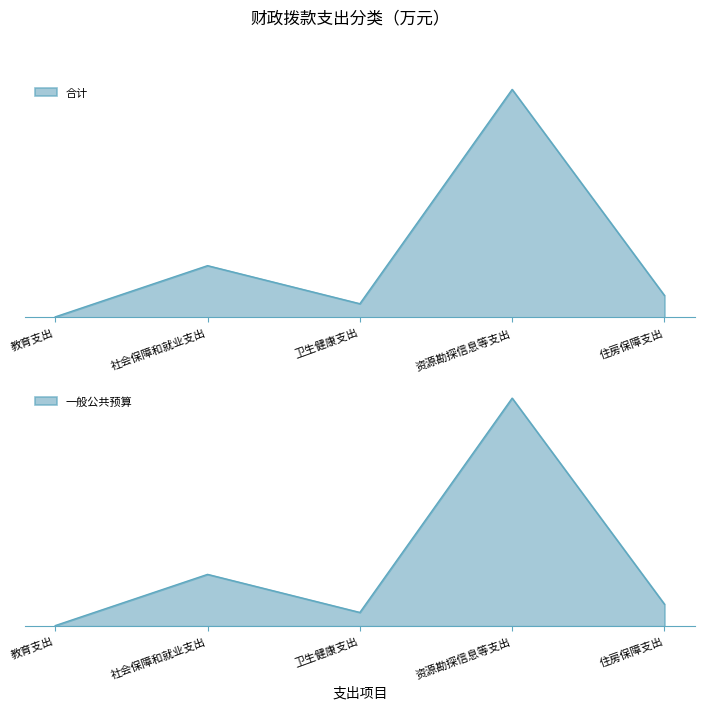

What is the label of the 5th point from the right?

教育支出